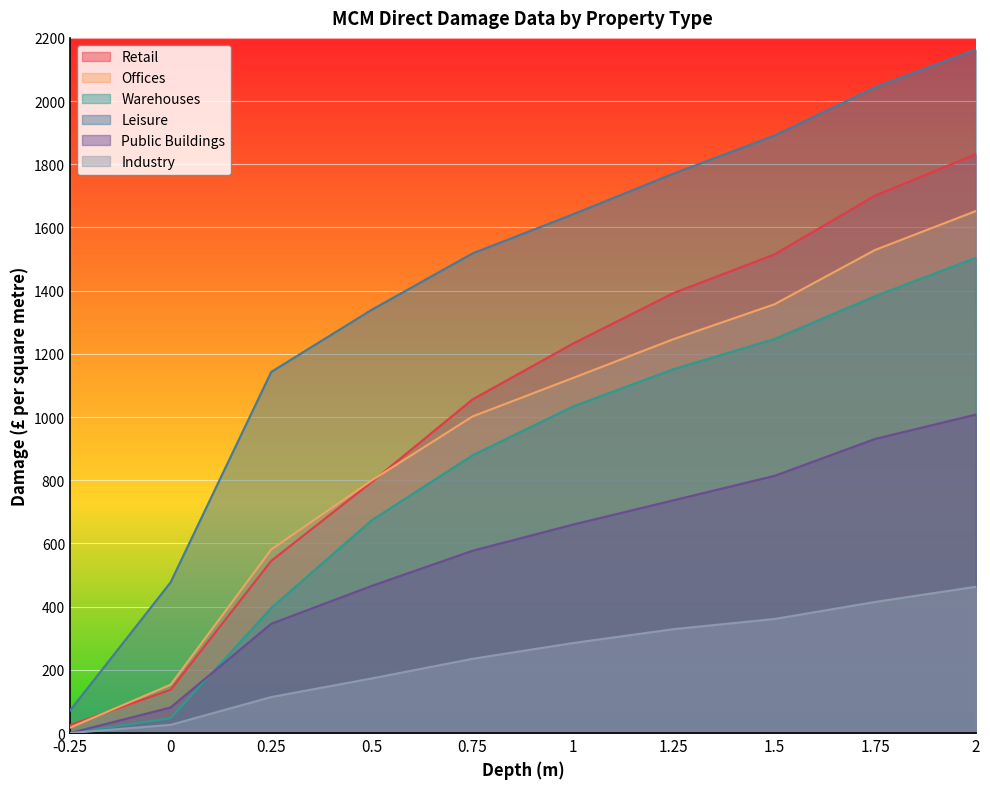

At which category is the sum across all series the highest?

2